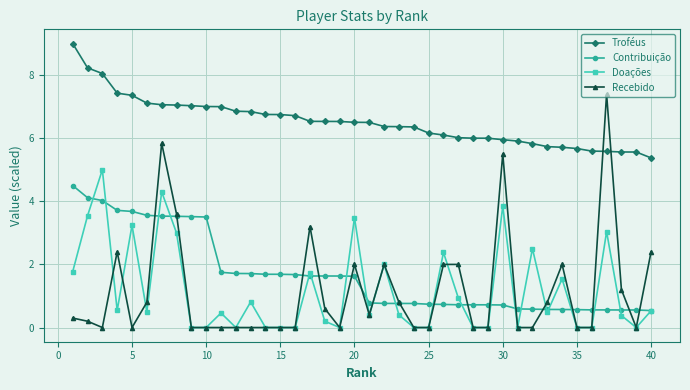

Which series has the widest spread of values?

Recebido